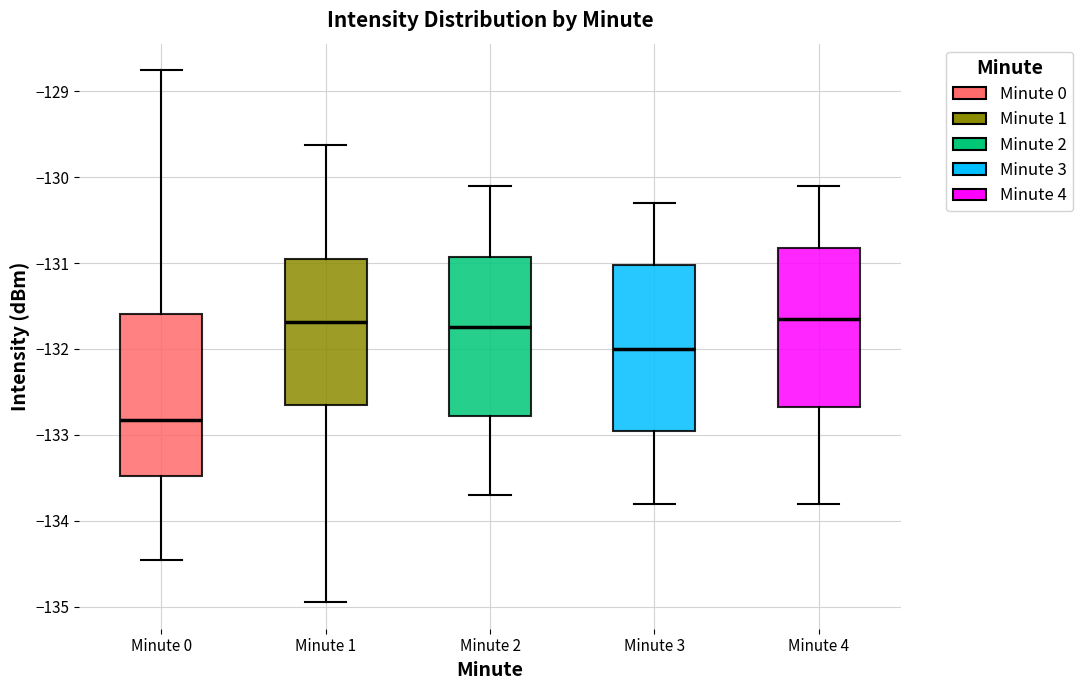

Reading left to right, read every box against the y-axis: the position of its median line, the range the box covers, and the ends of its whiskers. The values are not printed on the chart, so give them approximately, as read against the axis.

Minute 0: median -132.8, box -133.5 to -131.6, whiskers -134.5 to -128.8
Minute 1: median -131.7, box -132.6 to -130.9, whiskers -134.9 to -129.6
Minute 2: median -131.7, box -132.8 to -130.9, whiskers -133.7 to -130.1
Minute 3: median -132.0, box -132.9 to -131.0, whiskers -133.8 to -130.3
Minute 4: median -131.6, box -132.7 to -130.8, whiskers -133.8 to -130.1